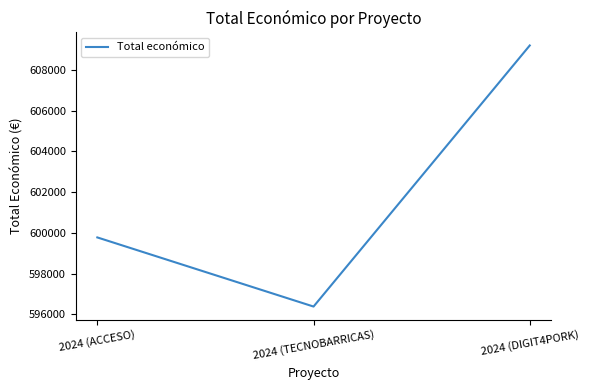

The value at 2024 (DIGIT4PORK) is 609206. True or false?

True